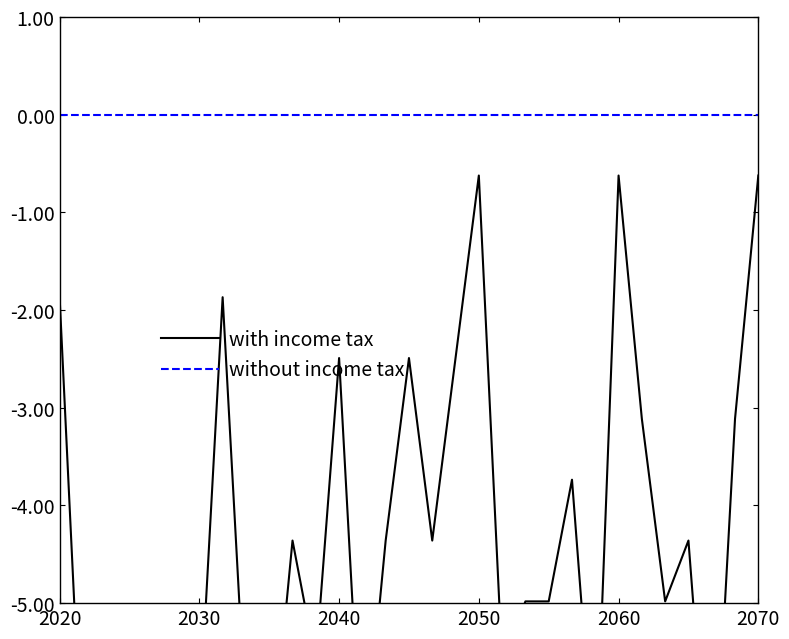

True or false: without income tax and with income tax cross at least once.

False